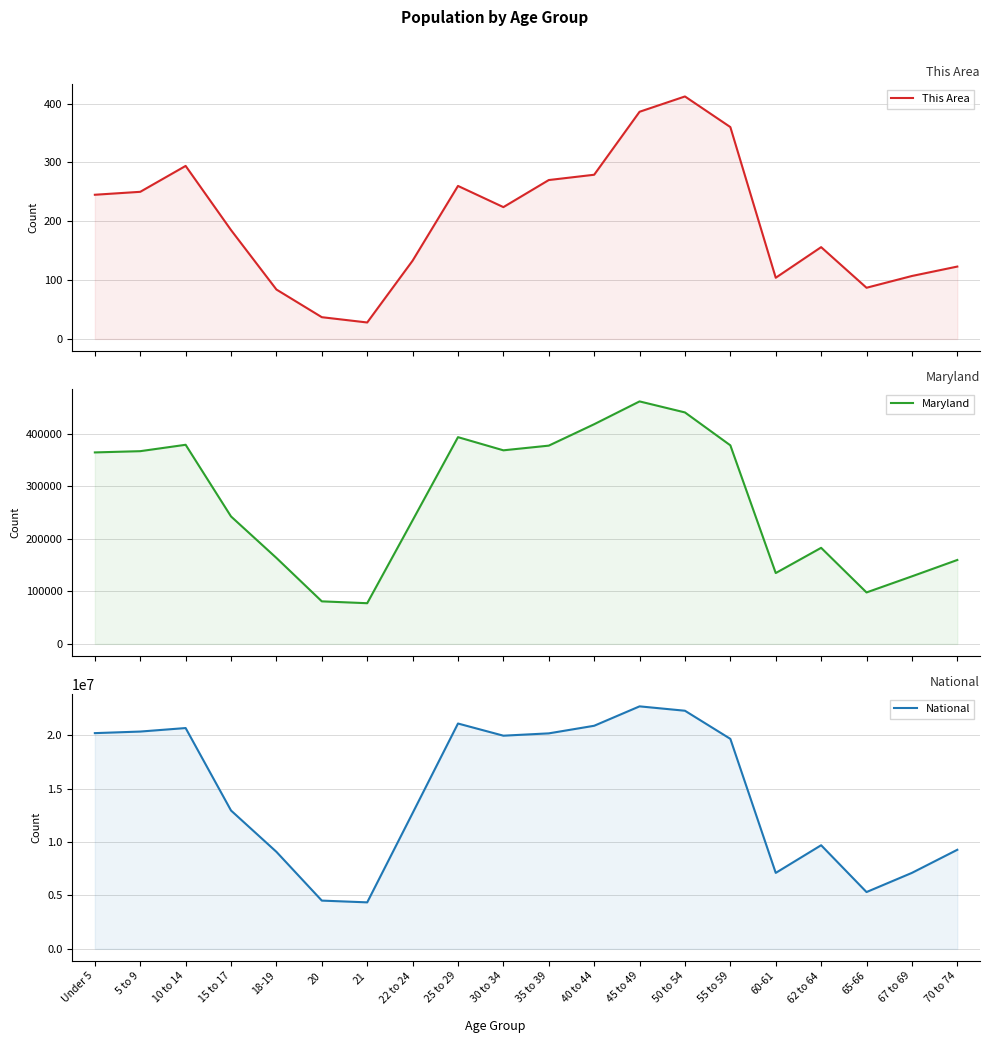

Reading left to right, list all the values displayed in this chart.

This Area: 245	250	294	185	84	37	28	133	260	224	270	279	386	412	360	104	156	87	107	123
Maryland: 364488	366868	379029	242579	163662	81013	77465	235220	393548	368494	377409	418163	461585	440619	377989	134879	182900	97978	128618	159761
National: 20201362	20348657	20677194	12954254	9086089	4519129	4354294	12712576	21101849	19962099	20179642	20890964	22708591	22298125	19664805	7113727	9704197	5319902	7115361	9278166